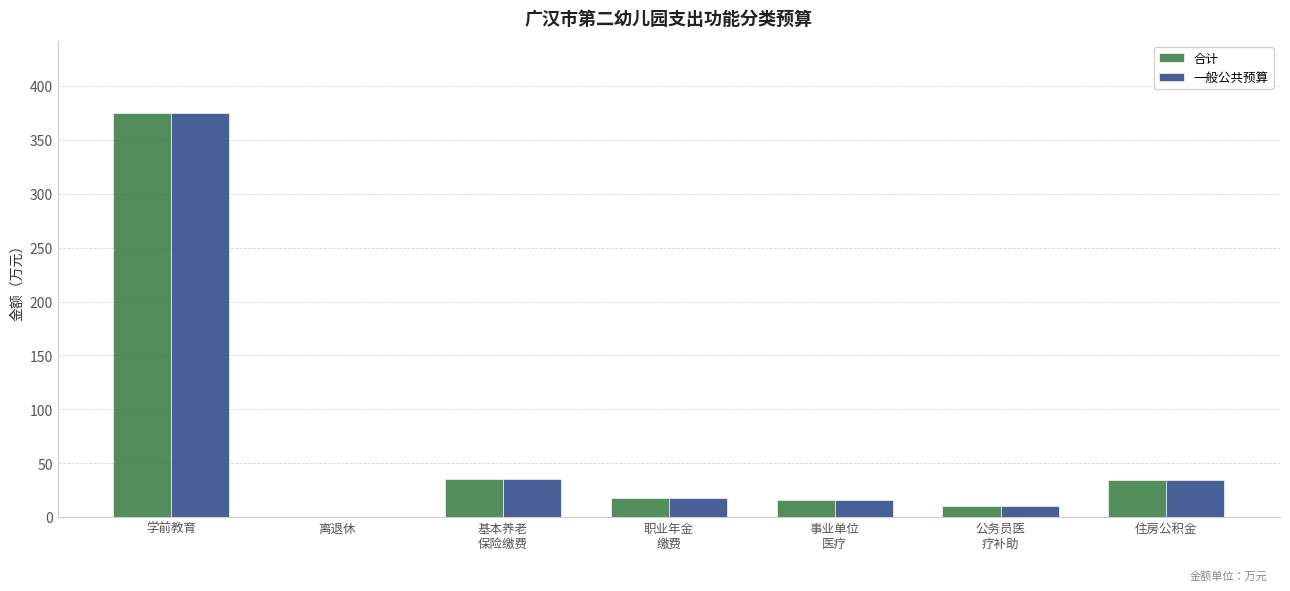

What is the sum of the 合计 values at 基本养老
保险缴费 and 住房公积金?

69.8